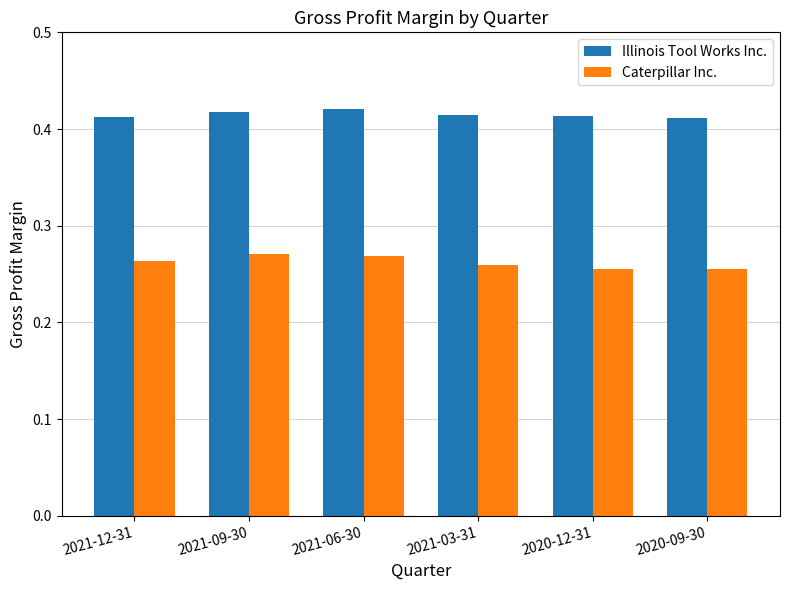

What position from the right is 2020-09-30?

1